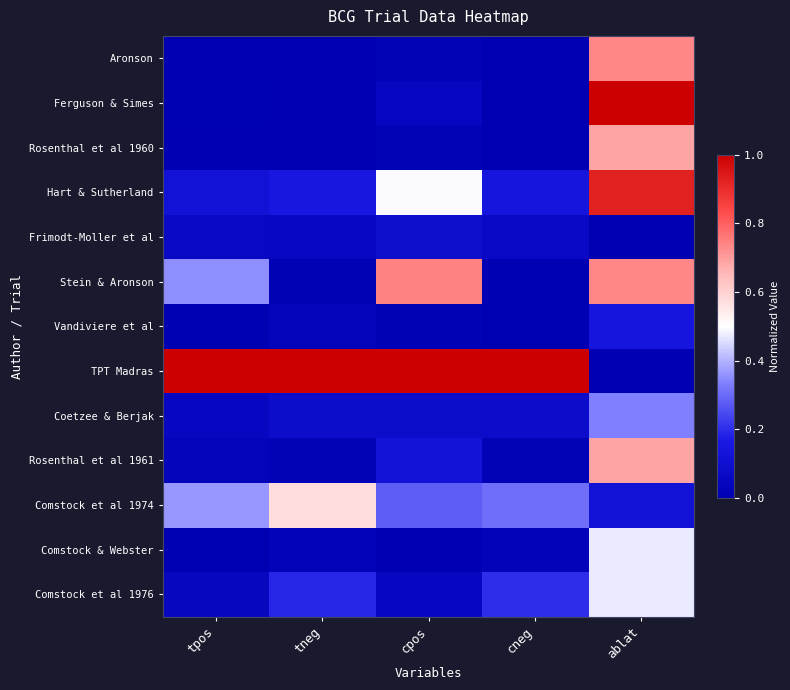

Reading left to right, what are all the values shown in this chart?

Aronson: tpos=0.0	tneg=0.0	cpos=0.0	cneg=0.0	ablat=0.7
Ferguson & Simes: tpos=0.0	tneg=0.0	cpos=0.1	cneg=0.0	ablat=1.0
Rosenthal et al 1960: tpos=0.0	tneg=0.0	cpos=0.0	cneg=0.0	ablat=0.7
Hart & Sutherland: tpos=0.1	tneg=0.2	cpos=0.5	cneg=0.1	ablat=0.9
Frimodt-Moller et al: tpos=0.1	tneg=0.1	cpos=0.1	cneg=0.1	ablat=0.0
Stein & Aronson: tpos=0.4	tneg=0.0	cpos=0.7	cneg=0.0	ablat=0.7
Vandiviere et al: tpos=0.0	tneg=0.0	cpos=0.0	cneg=0.0	ablat=0.1
TPT Madras: tpos=1.0	tneg=1.0	cpos=1.0	cneg=1.0	ablat=0.0
Coetzee & Berjak: tpos=0.1	tneg=0.1	cpos=0.1	cneg=0.1	ablat=0.3
Rosenthal et al 1961: tpos=0.0	tneg=0.0	cpos=0.1	cneg=0.0	ablat=0.7
Comstock et al 1974: tpos=0.4	tneg=0.6	cpos=0.3	cneg=0.3	ablat=0.1
Comstock & Webster: tpos=0.0	tneg=0.0	cpos=0.0	cneg=0.0	ablat=0.5
Comstock et al 1976: tpos=0.0	tneg=0.2	cpos=0.1	cneg=0.2	ablat=0.5